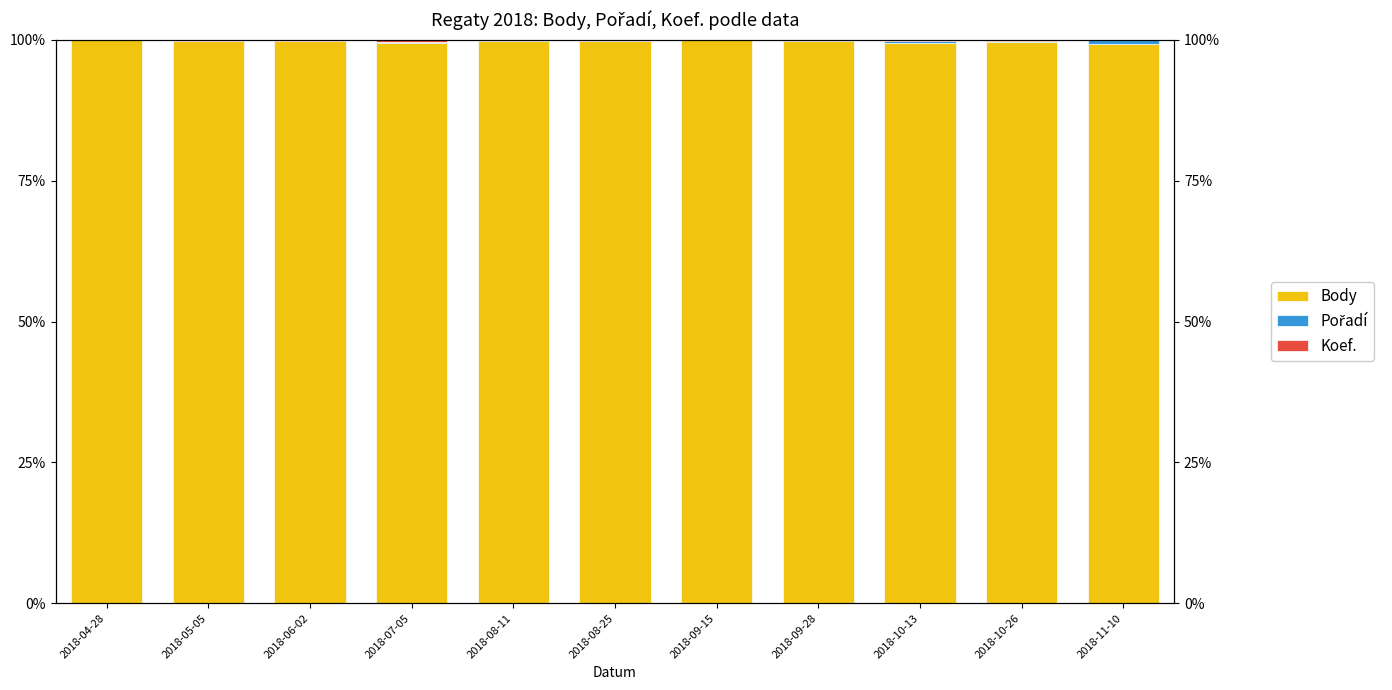

Reading left to right, what are all the values shown in this chart?

Body: 99.9	99.8	99.8	99.4	99.8	99.9	99.9	99.8	99.4	99.6	99.3
Pořadí: 0.0	0.0	0.1	0.3	0.0	0.0	0.0	0.0	0.3	0.1	0.6
Koef.: 0.1	0.1	0.1	0.3	0.1	0.1	0.1	0.1	0.3	0.2	0.1